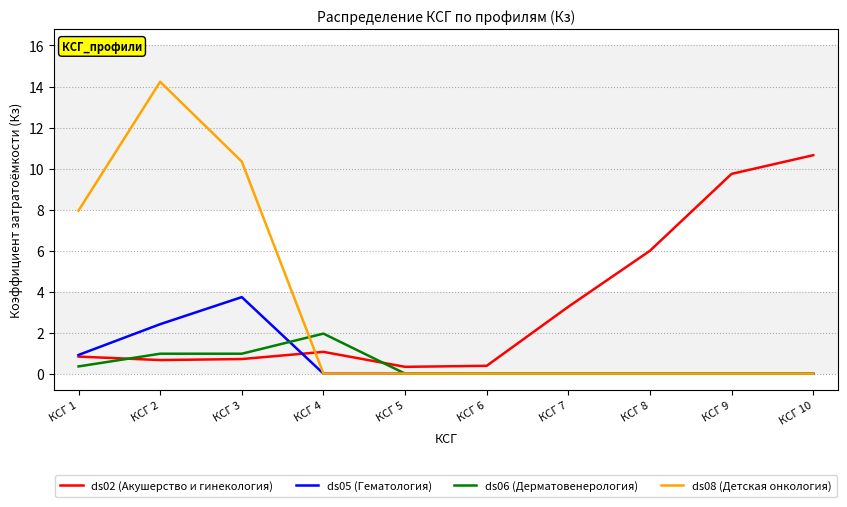

How many times do ds02 (Акушерство и гинекология) and ds06 (Дерматовенерология) cross each other?

2